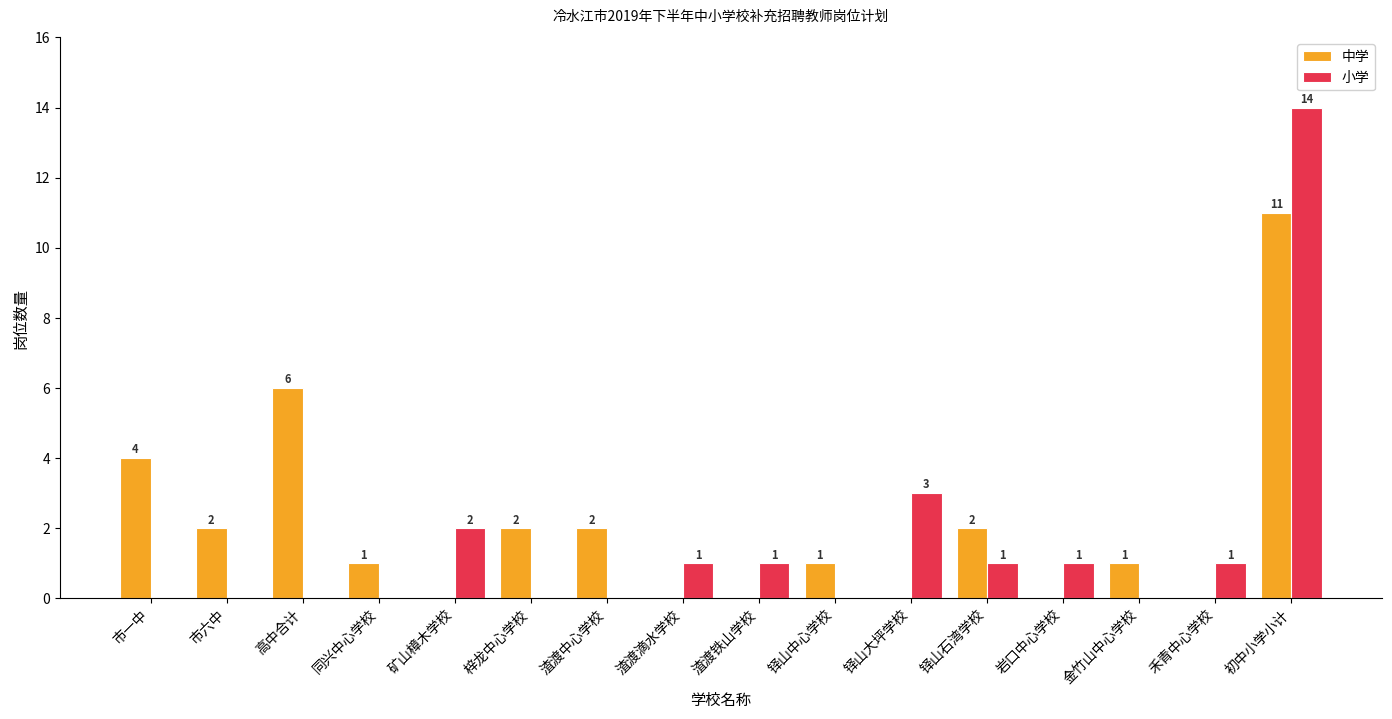

Between 高中合计 and 矿山樟木学校, which series saw the biggest shift?

中学